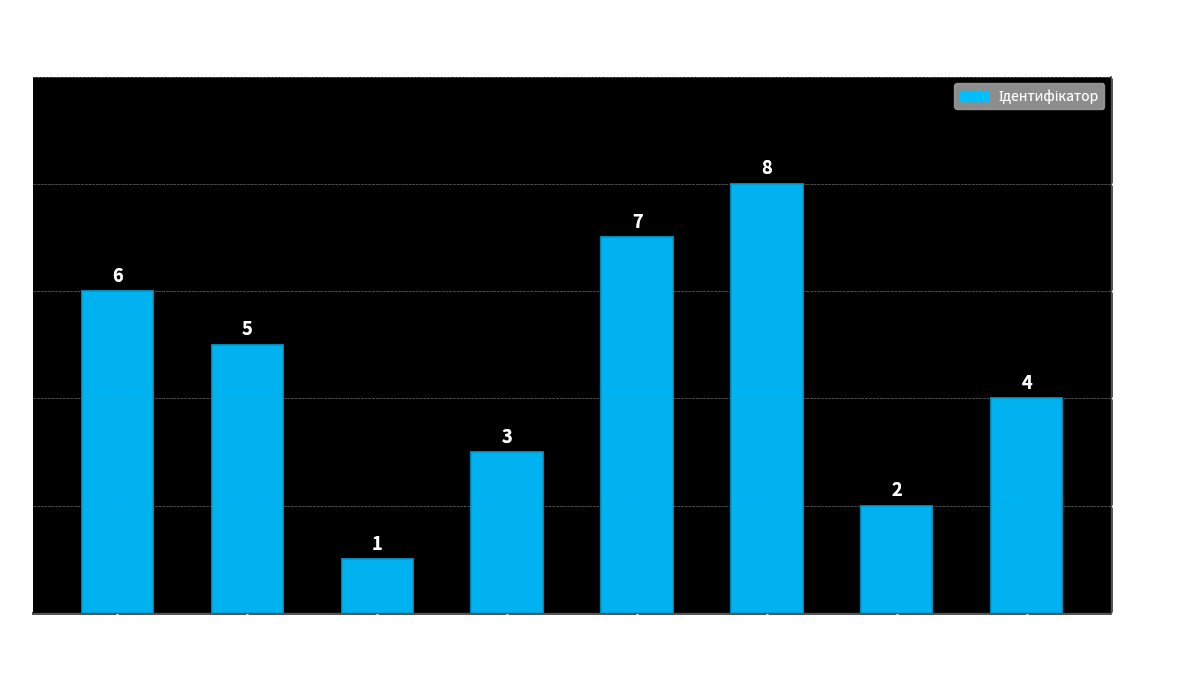

Count the number of categories in the chart.

8